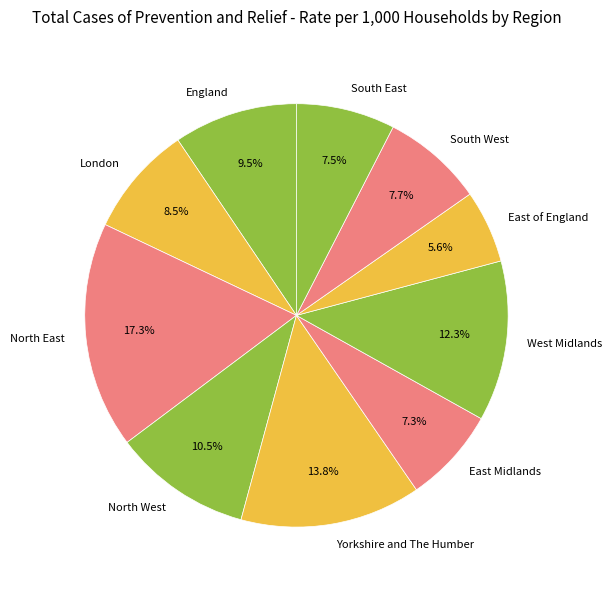

Is it true that East of England is 6% of the pie?

True